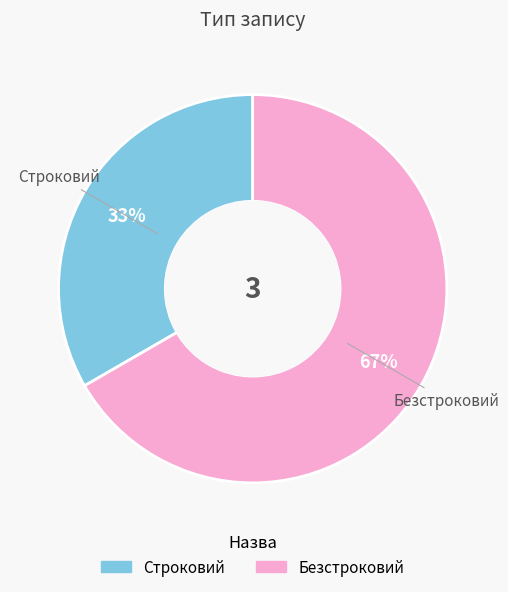

To the nearest percent, what is the average slice percentage?

50%